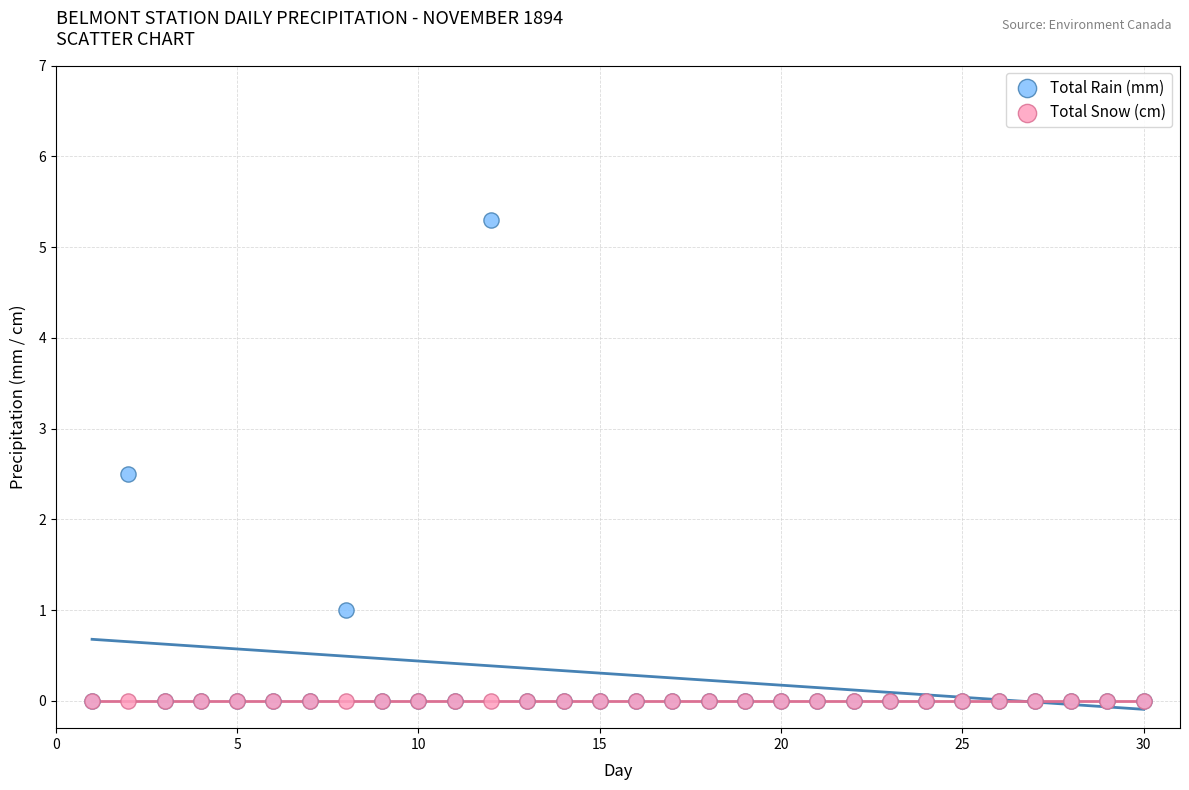

Which series contains the highest Y value?

Total Rain (mm)